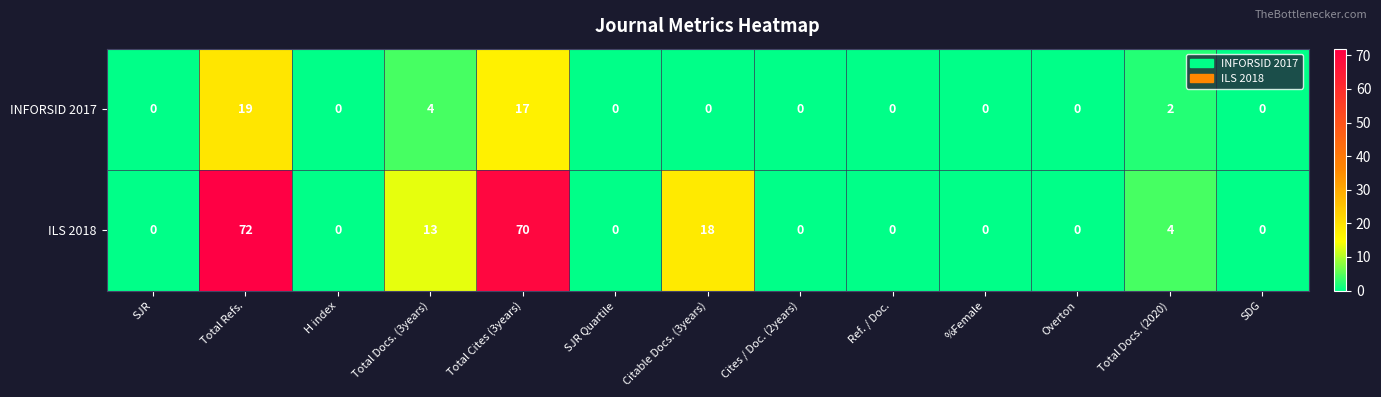

What is the greatest value displayed?

72